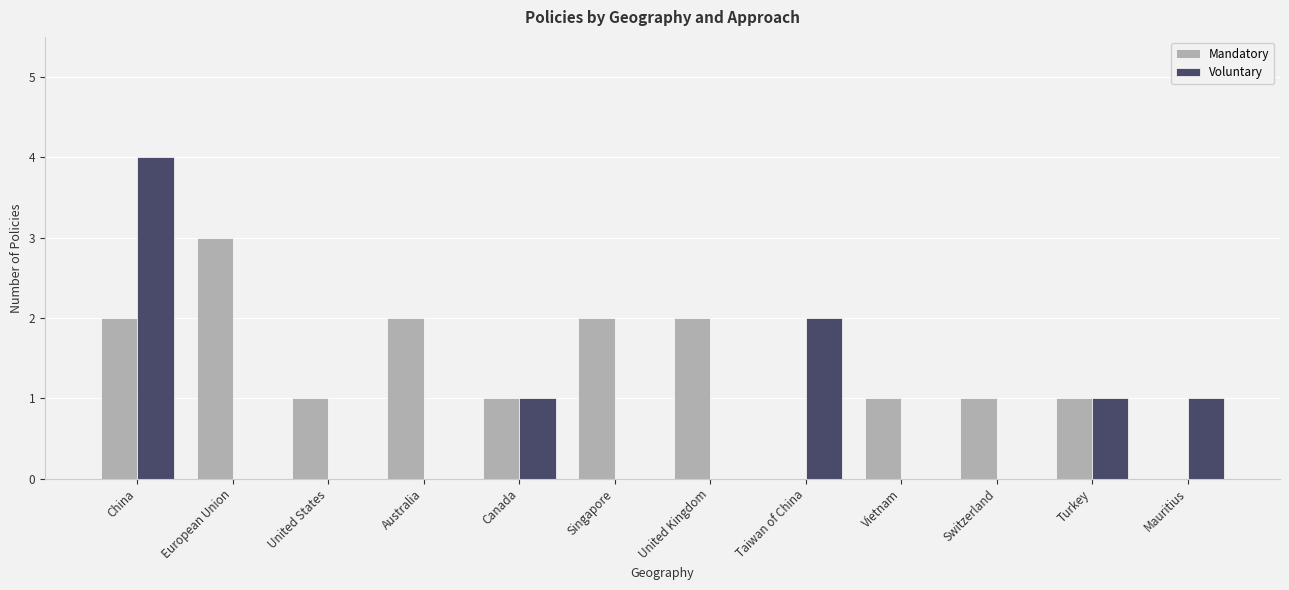

Which category has the highest value in the Voluntary series?

China